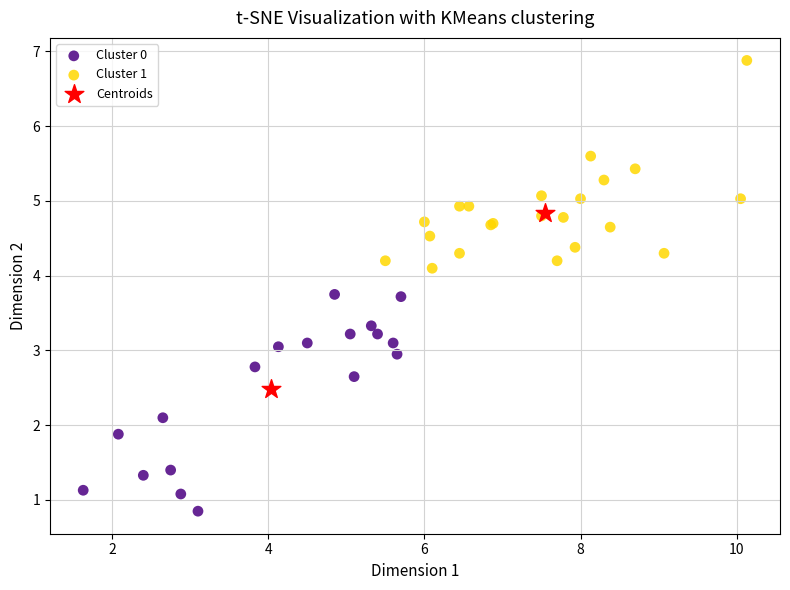

Which series contains the lowest Y value?

Cluster 0